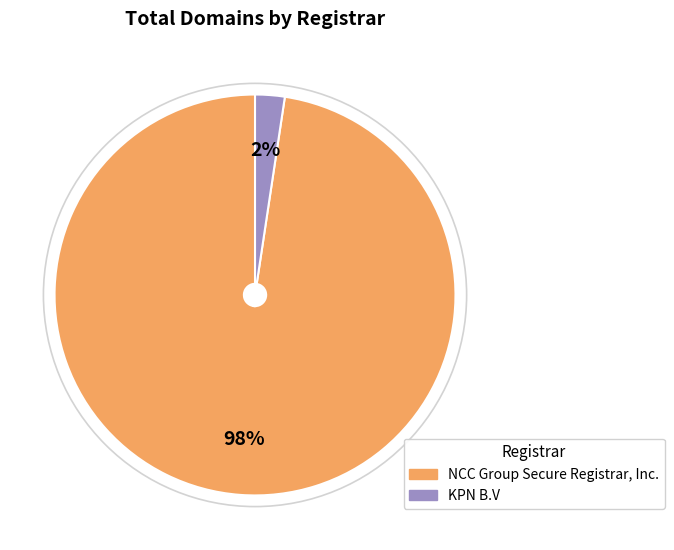

How many slices are in this pie chart?

2